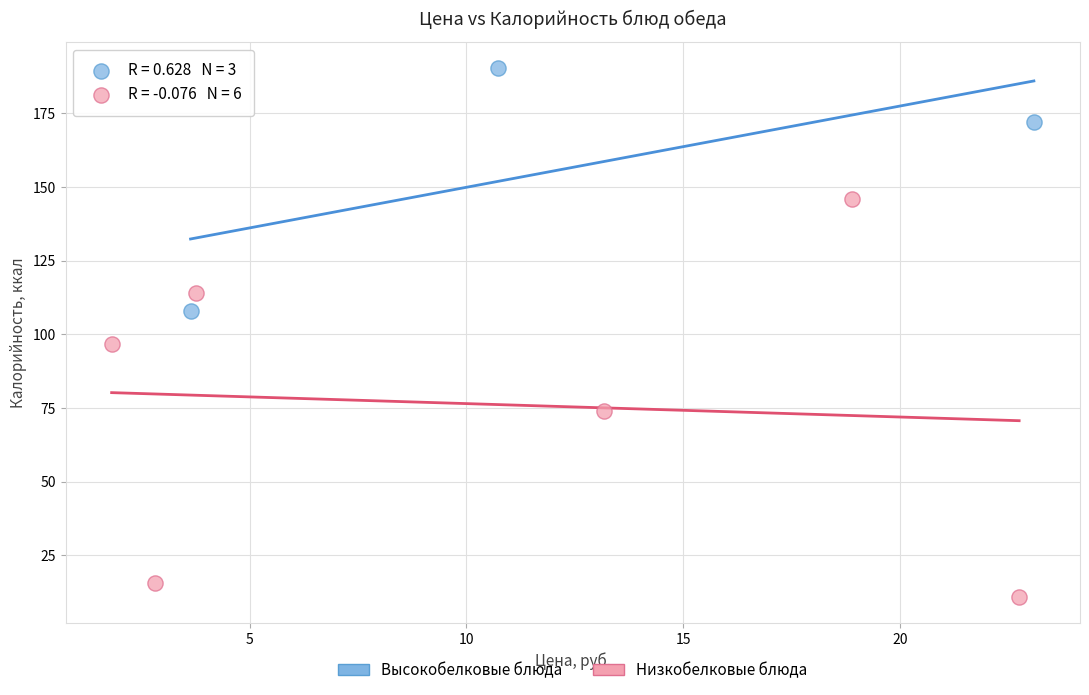

Which series has the widest spread of Y values?

Низкобелковые блюда